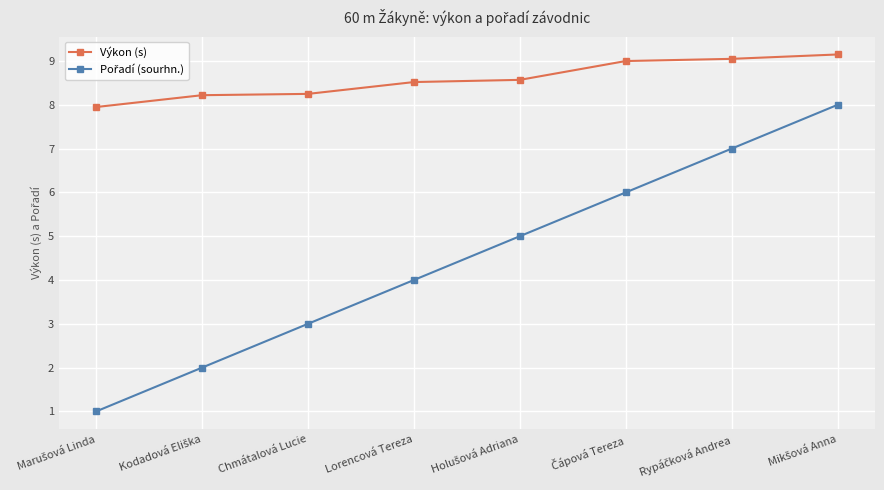

What is the label of the 4th point from the left?

Lorencová Tereza